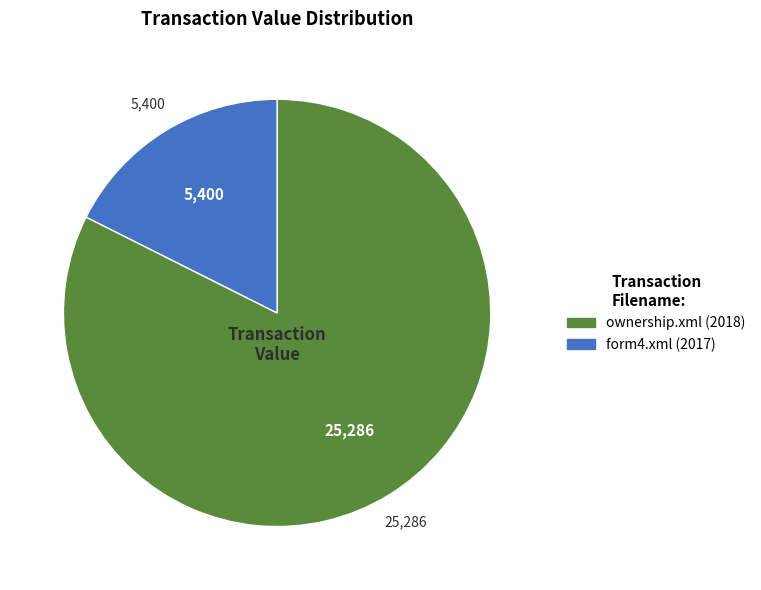

What is the largest slice in the pie chart?

ownership.xml (2018)